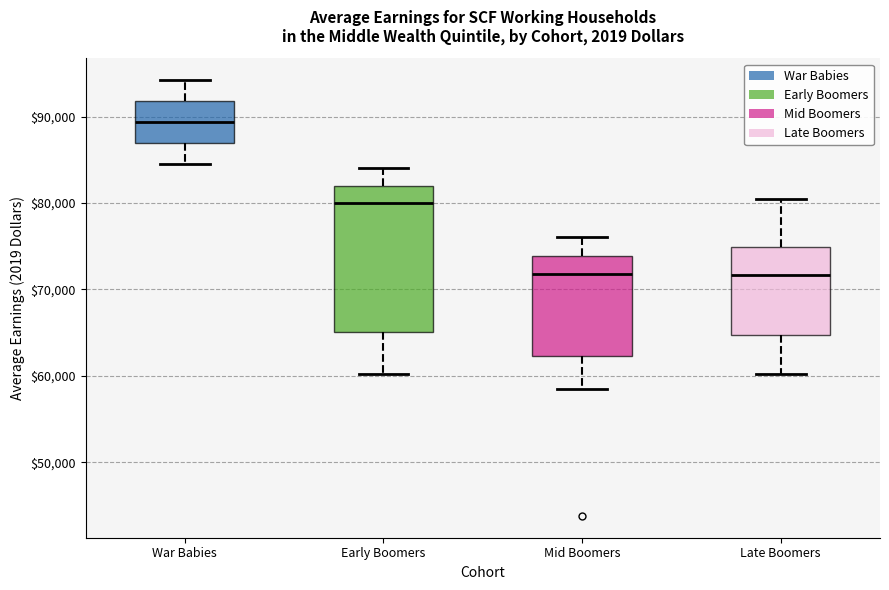

Reading left to right, transcribe this box plot: for each box, give where its median line is, the range the box spans, and where its two whiskers end, as read against the y-axis. The values are not printed on the chart, so give them approximately, as read against the axis.

War Babies: median 89000, box 87000 to 92000, whiskers 84000 to 94000
Early Boomers: median 80000, box 65000 to 82000, whiskers 60000 to 84000
Mid Boomers: median 72000, box 62000 to 74000, whiskers 58000 to 76000
Late Boomers: median 72000, box 65000 to 75000, whiskers 60000 to 80000